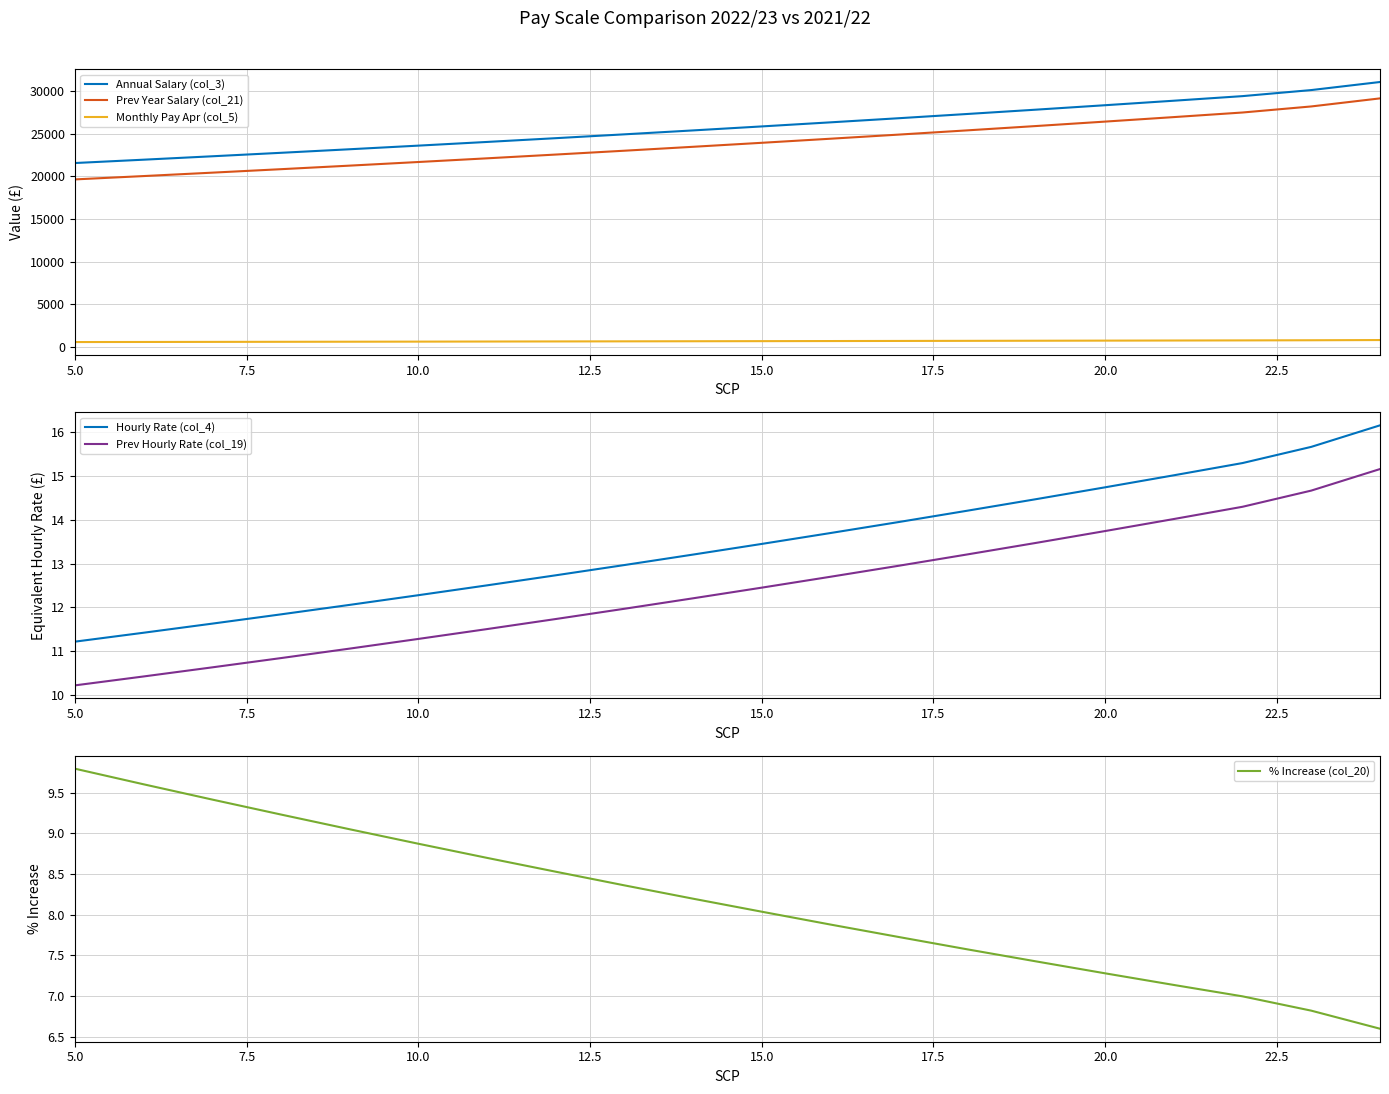

Where is % Increase (col_20) nearest to the value 8?

15.0